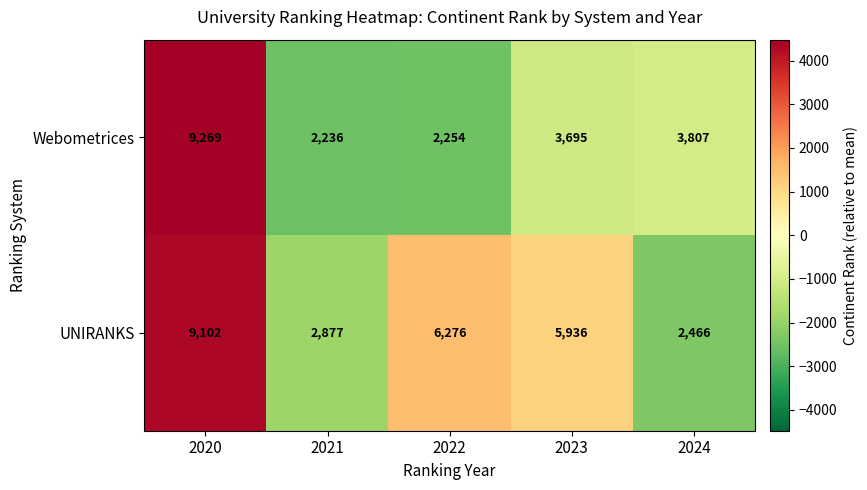

What is the difference between the highest and lowest values at 2021?

641